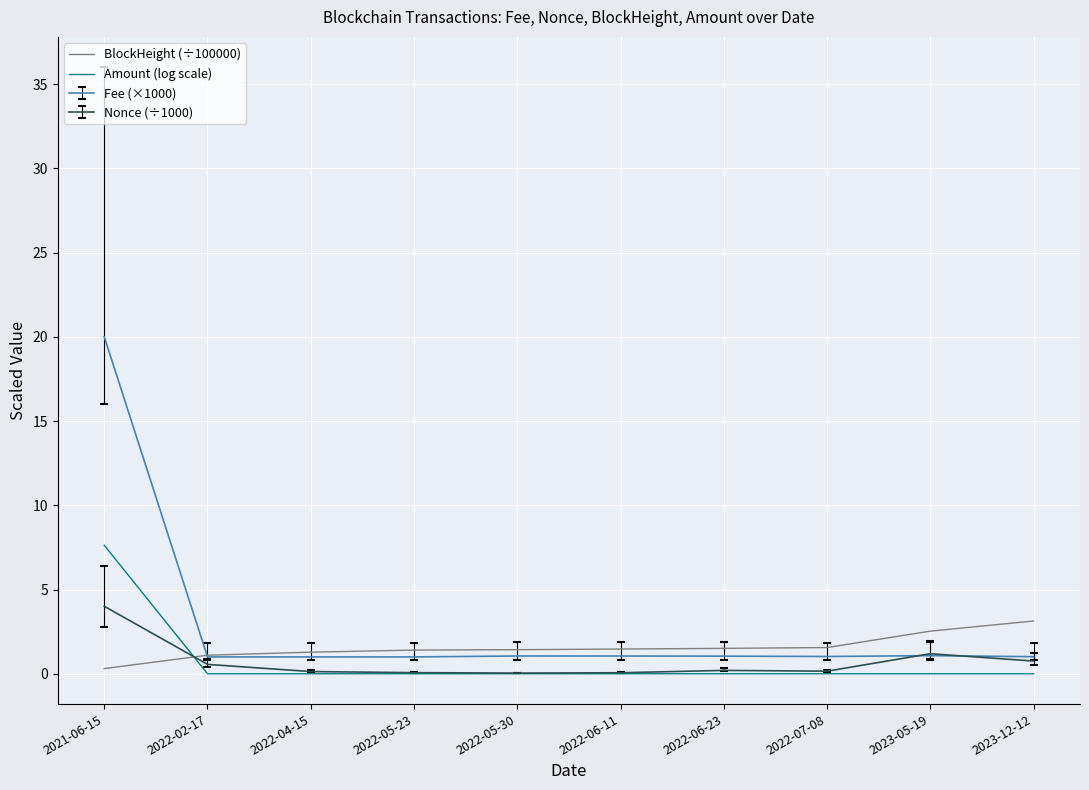

At which category is the sum across all series the highest?

2021-06-15